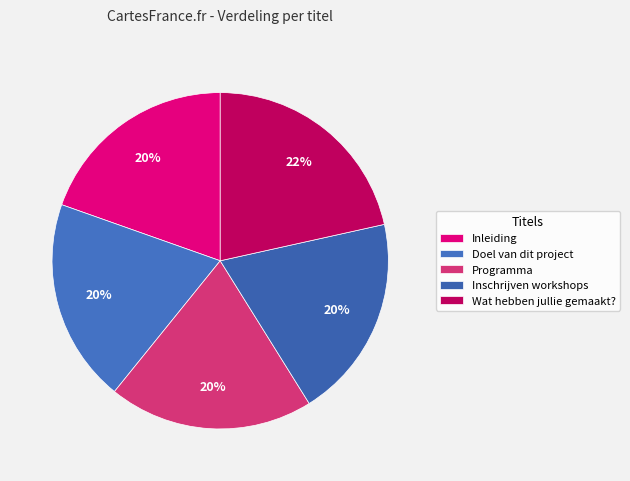

To the nearest percent, what percentage of the pie is Doel van dit project?

20%